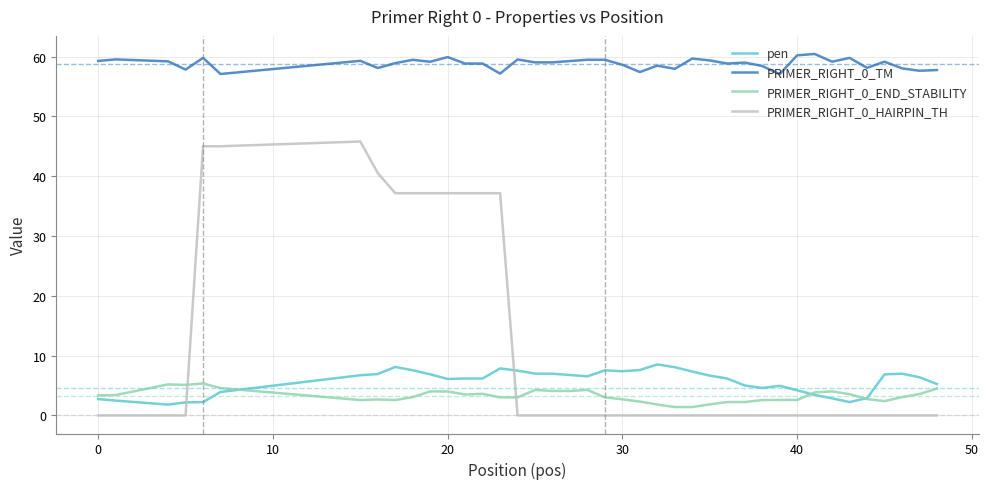

Is this an area chart (filled region under the line)?

No